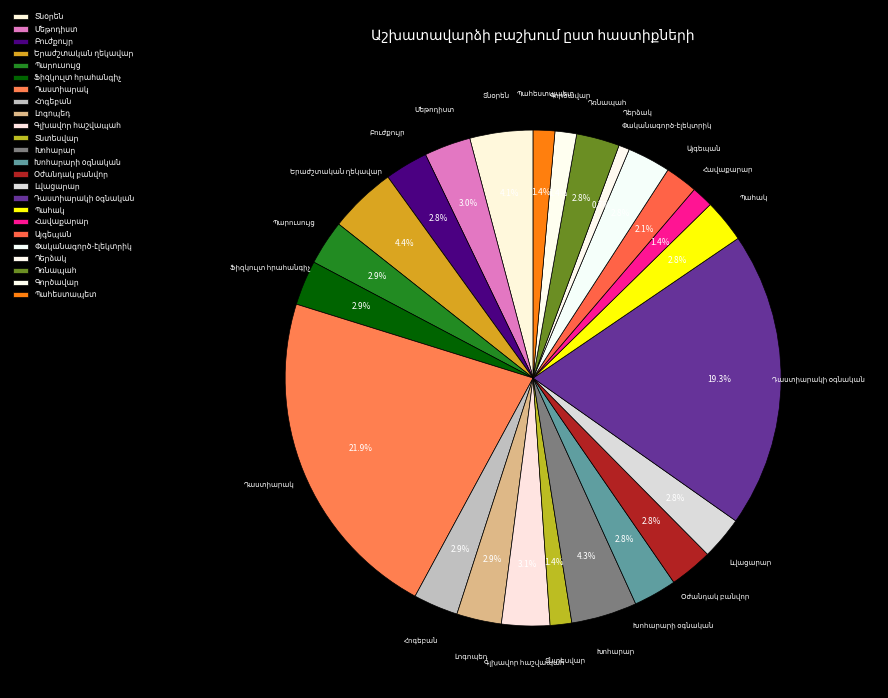

Is there any slice that represents more than half of the pie?

No